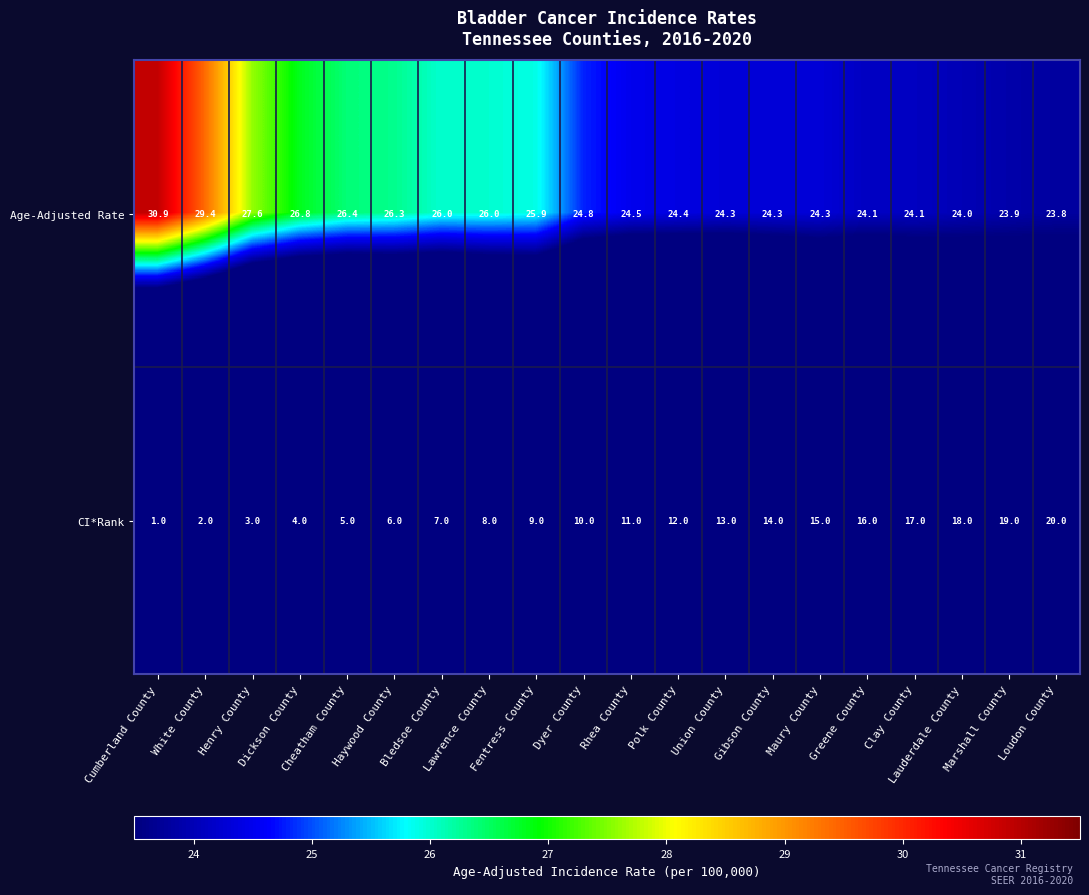

At which category does the chart reach its minimum across all series?

Cumberland County